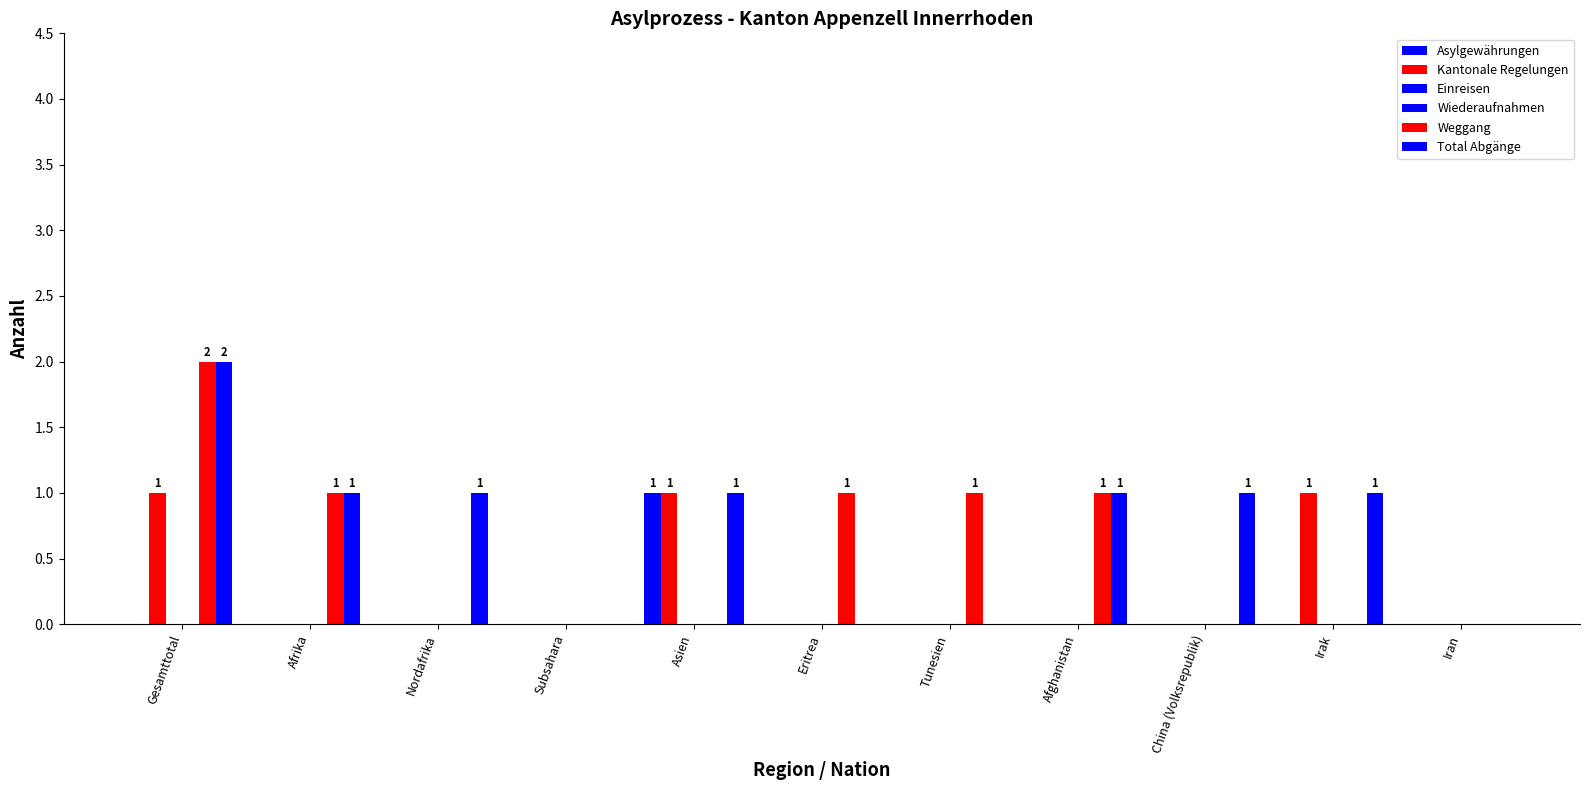

Which series has the widest spread of values?

Weggang